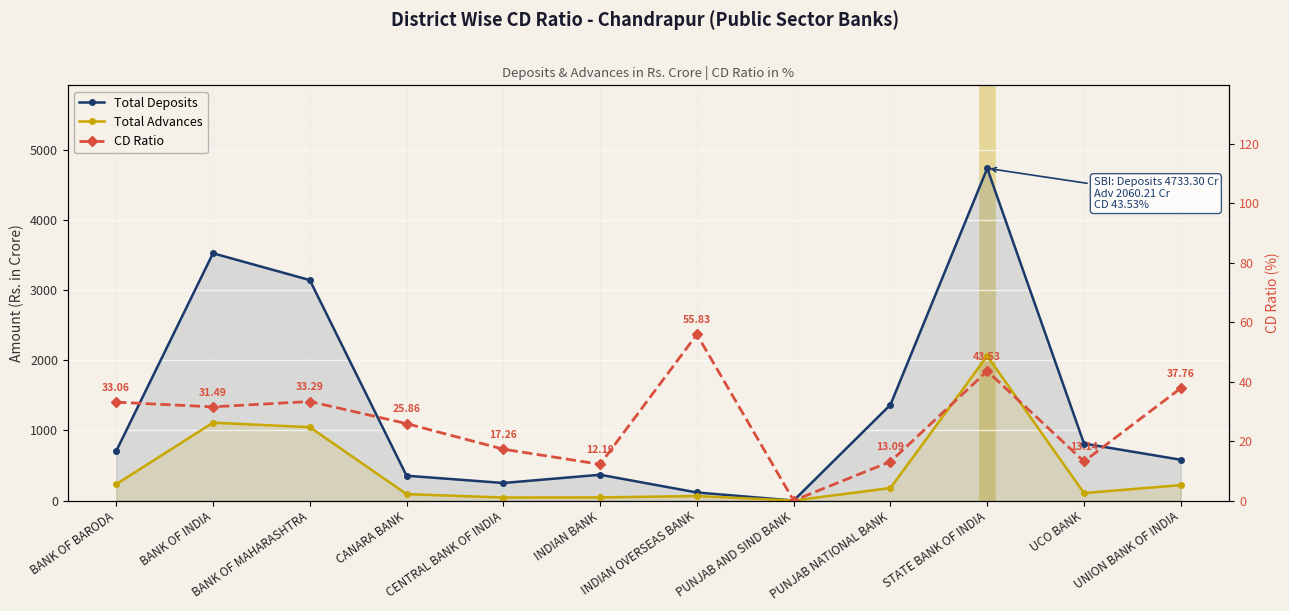

Reading left to right, extract all data points from this chart.

Total Deposits: BANK OF BARODA=705.6	BANK OF INDIA=3523.0	BANK OF MAHARASHTRA=3141.3	CANARA BANK=353.9	CENTRAL BANK OF INDIA=250.2	INDIAN BANK=367.5	INDIAN OVERSEAS BANK=115.0	PUNJAB AND SIND BANK=0.0	PUNJAB NATIONAL BANK=1365.2	STATE BANK OF INDIA=4733.3	UCO BANK=812.0	UNION BANK OF INDIA=581.4
Total Advances: BANK OF BARODA=233.3	BANK OF INDIA=1109.5	BANK OF MAHARASHTRA=1045.6	CANARA BANK=91.5	CENTRAL BANK OF INDIA=43.2	INDIAN BANK=44.8	INDIAN OVERSEAS BANK=64.2	PUNJAB AND SIND BANK=0.0	PUNJAB NATIONAL BANK=178.7	STATE BANK OF INDIA=2060.2	UCO BANK=106.7	UNION BANK OF INDIA=219.5
CD Ratio: BANK OF BARODA=33.1	BANK OF INDIA=31.5	BANK OF MAHARASHTRA=33.3	CANARA BANK=25.9	CENTRAL BANK OF INDIA=17.3	INDIAN BANK=12.2	INDIAN OVERSEAS BANK=55.8	PUNJAB AND SIND BANK=0.0	PUNJAB NATIONAL BANK=13.1	STATE BANK OF INDIA=43.5	UCO BANK=13.1	UNION BANK OF INDIA=37.8